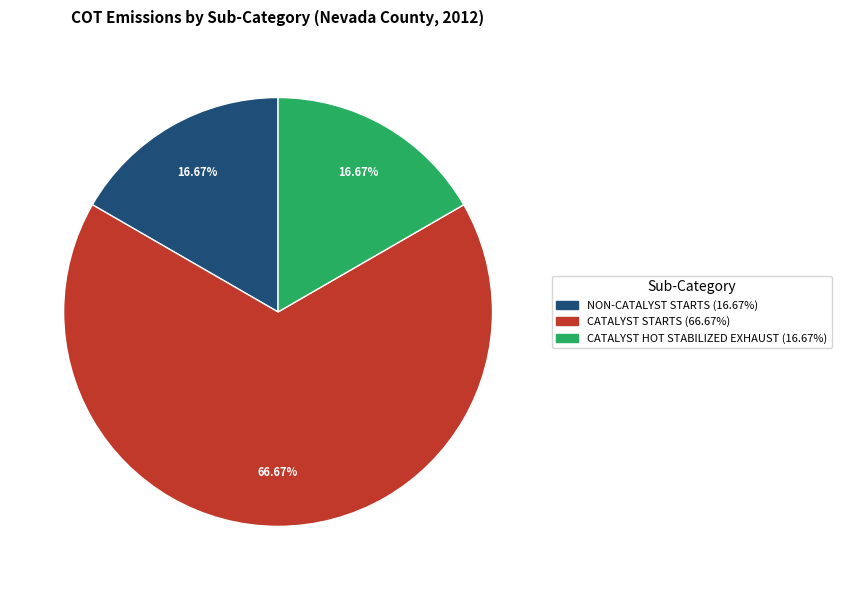

Does any single category account for the majority?

Yes